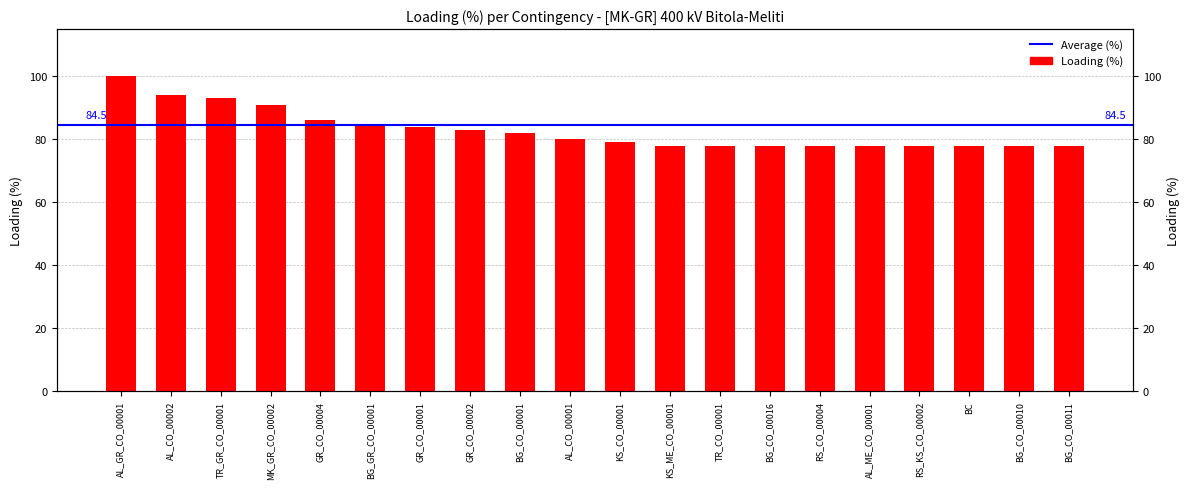

What is the greatest value displayed?

100